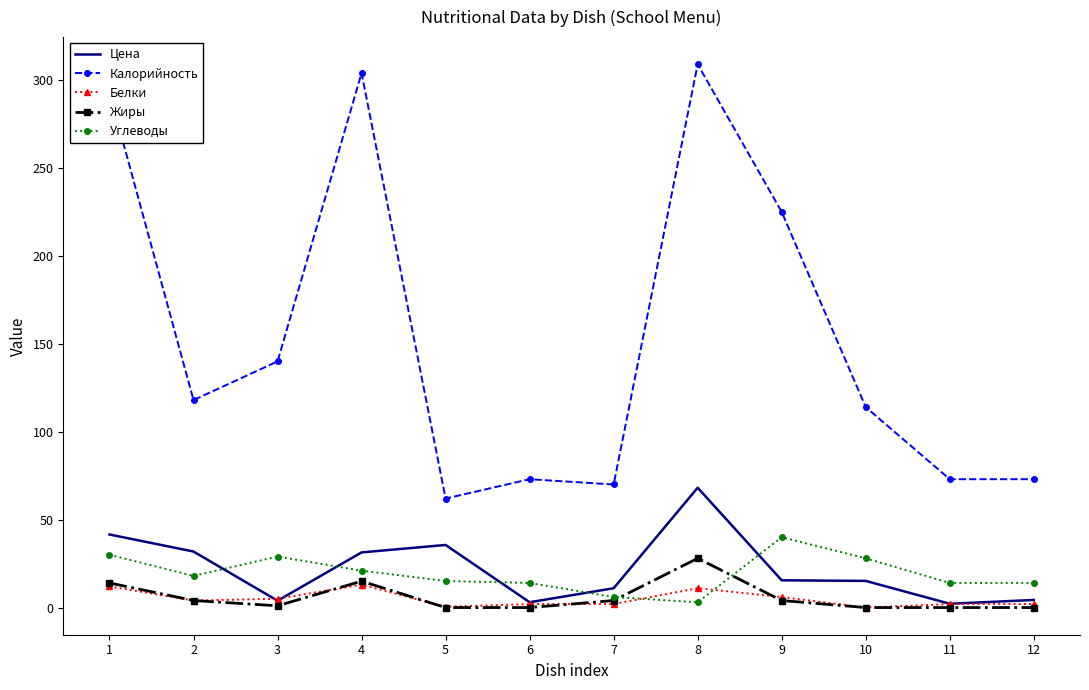

What is the average value of the Белки series?

5.0